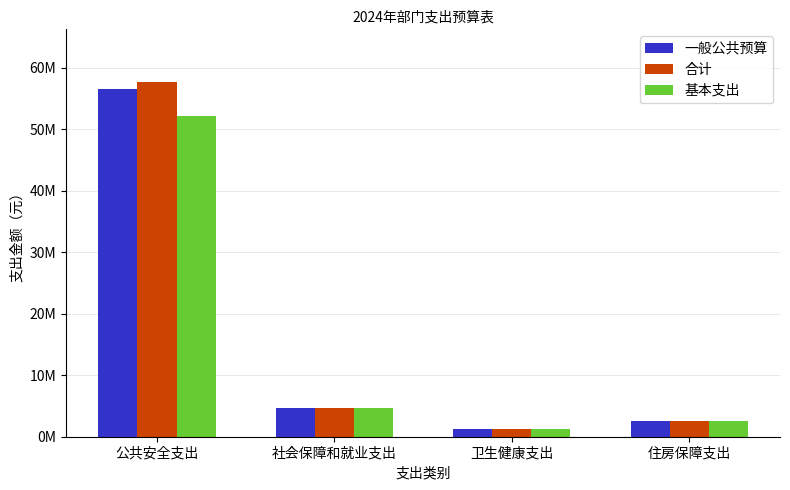

Does the chart contain any negative values?

No